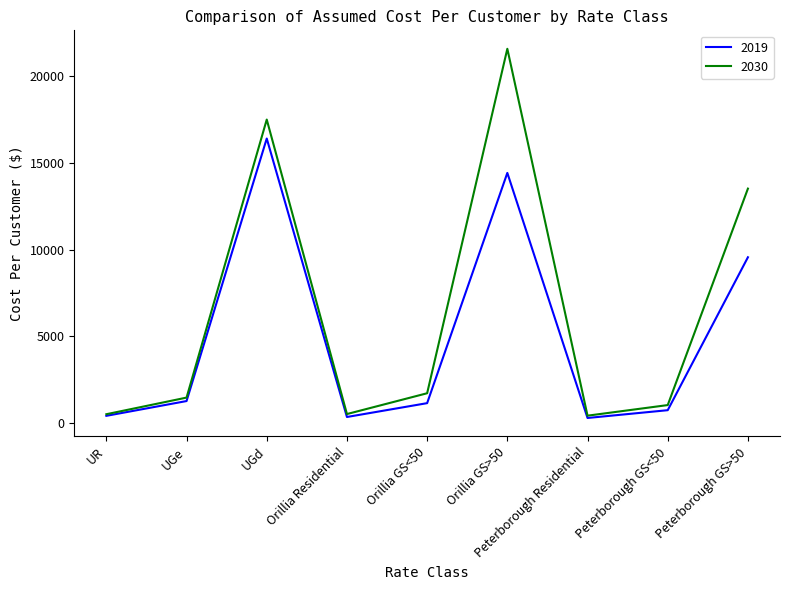

Rank the series at Peterborough GS>50 from lowest to highest value.

2019, 2030